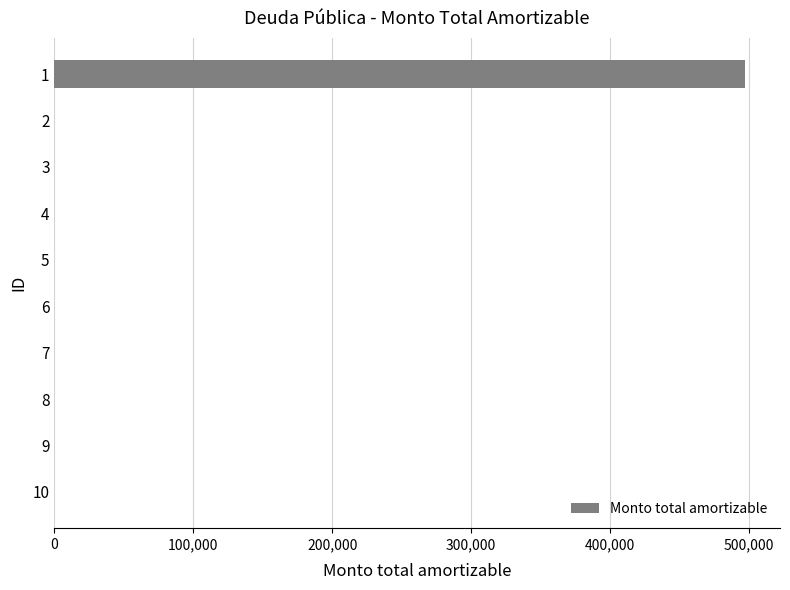

Is it true that the value at 7 is 0.0?

True